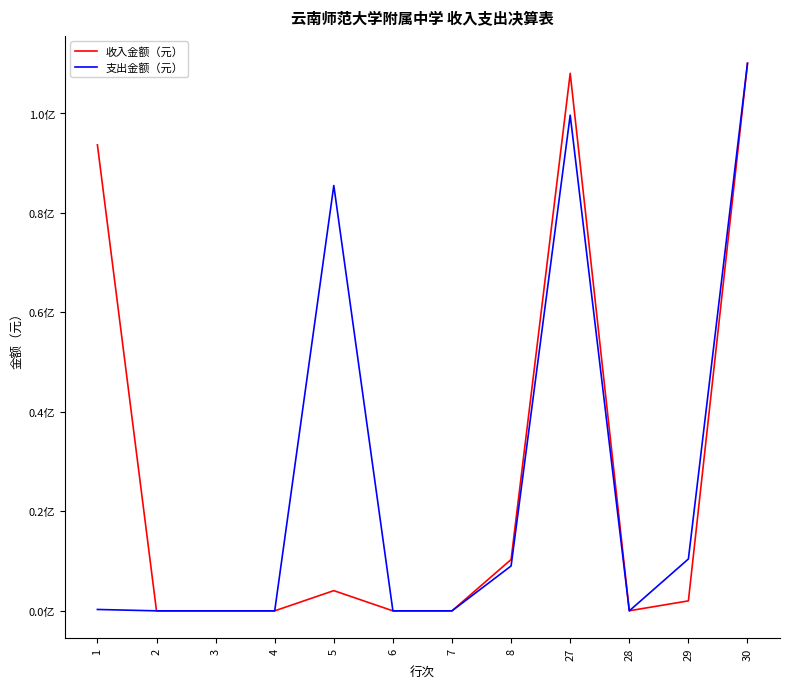

True or false: 收入金额（元） and 支出金额（元） intersect in this chart.

True